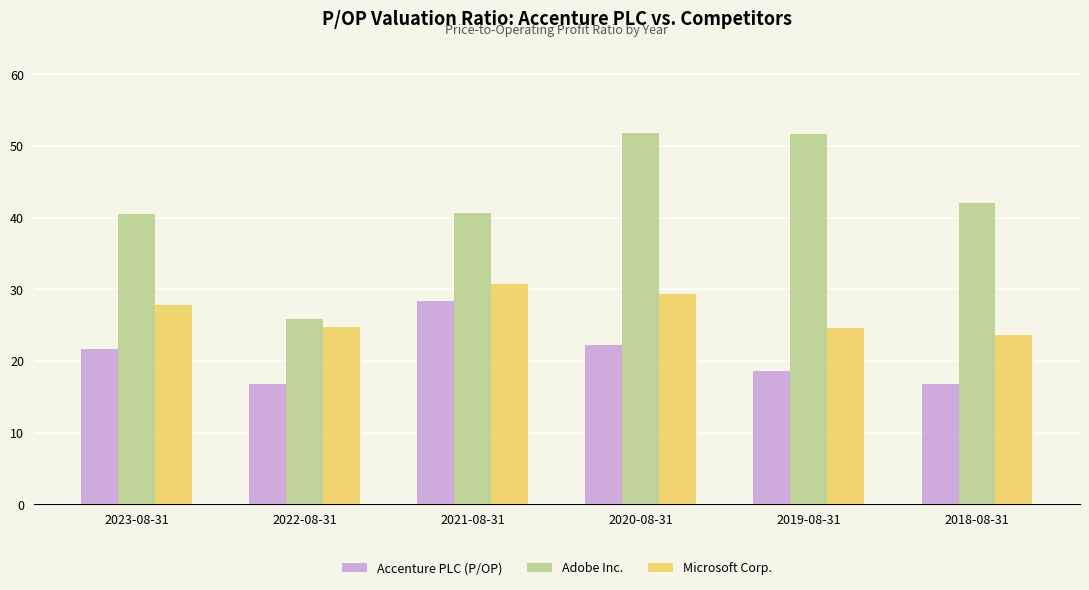

Rank the series at 2023-08-31 from lowest to highest value.

Accenture PLC (P/OP), Microsoft Corp., Adobe Inc.